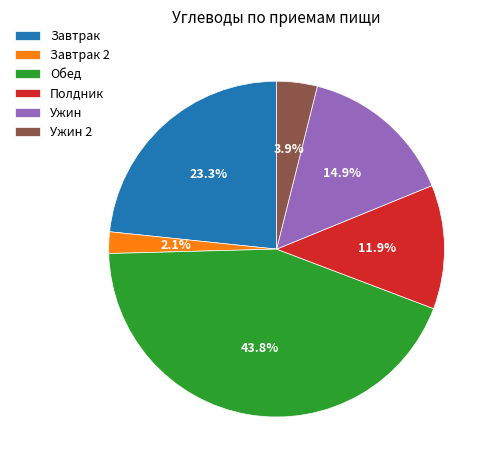

Combined, do Полдник and Ужин account for over 50%?

No